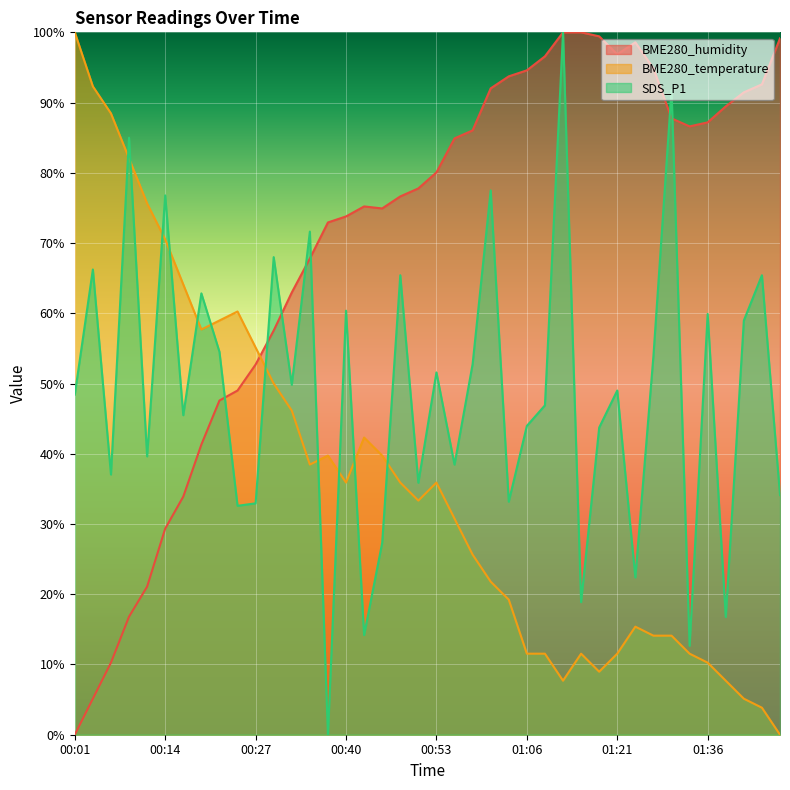

Where do SDS_P1 and BME280_humidity first cross each other?

00:22 and 00:24